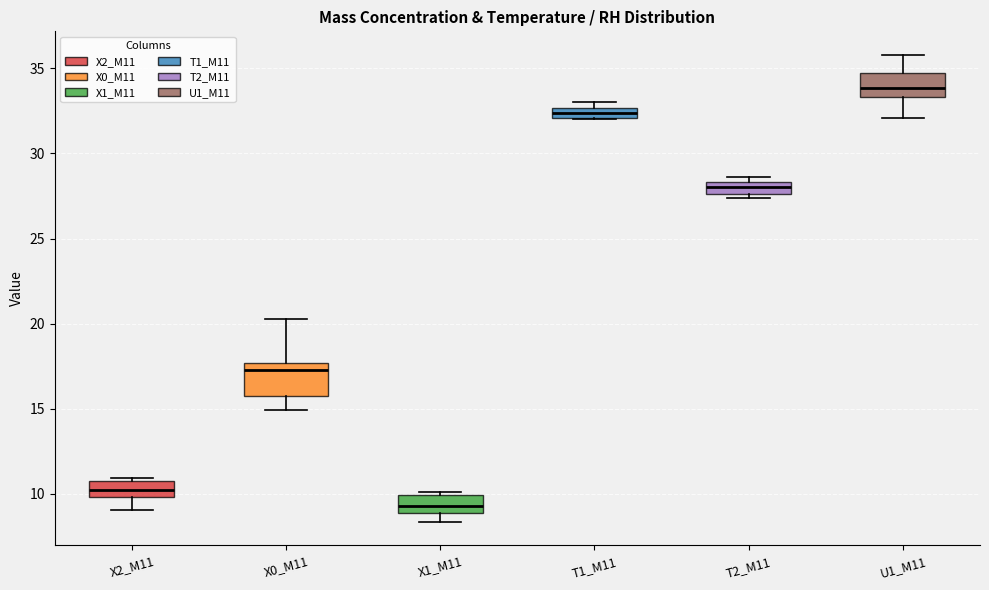

Which box's median line is the lowest?

X1_M11